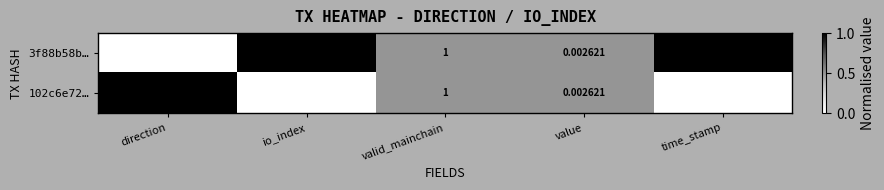

Is the value of 102c6e72… at direction greater than the value of 3f88b58b… at direction?

Yes